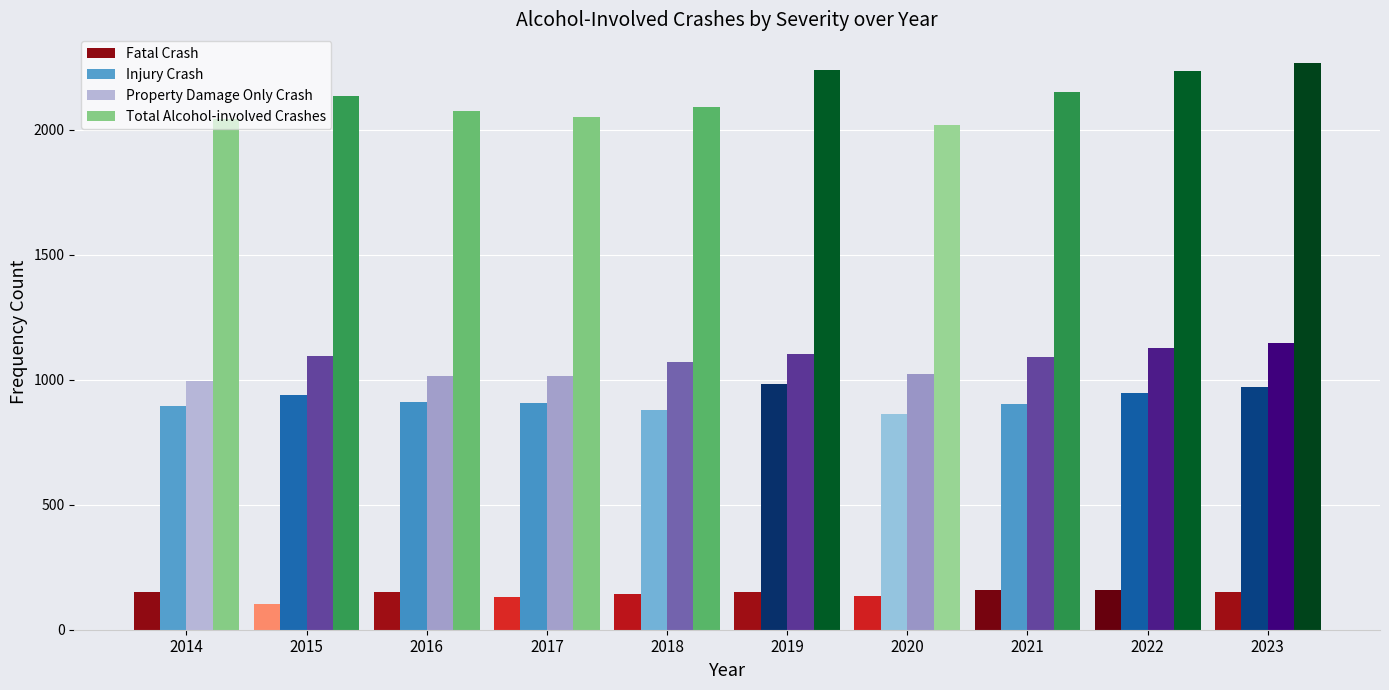

Which series has the largest range (max minus min)?

Total Alcohol-involved Crashes